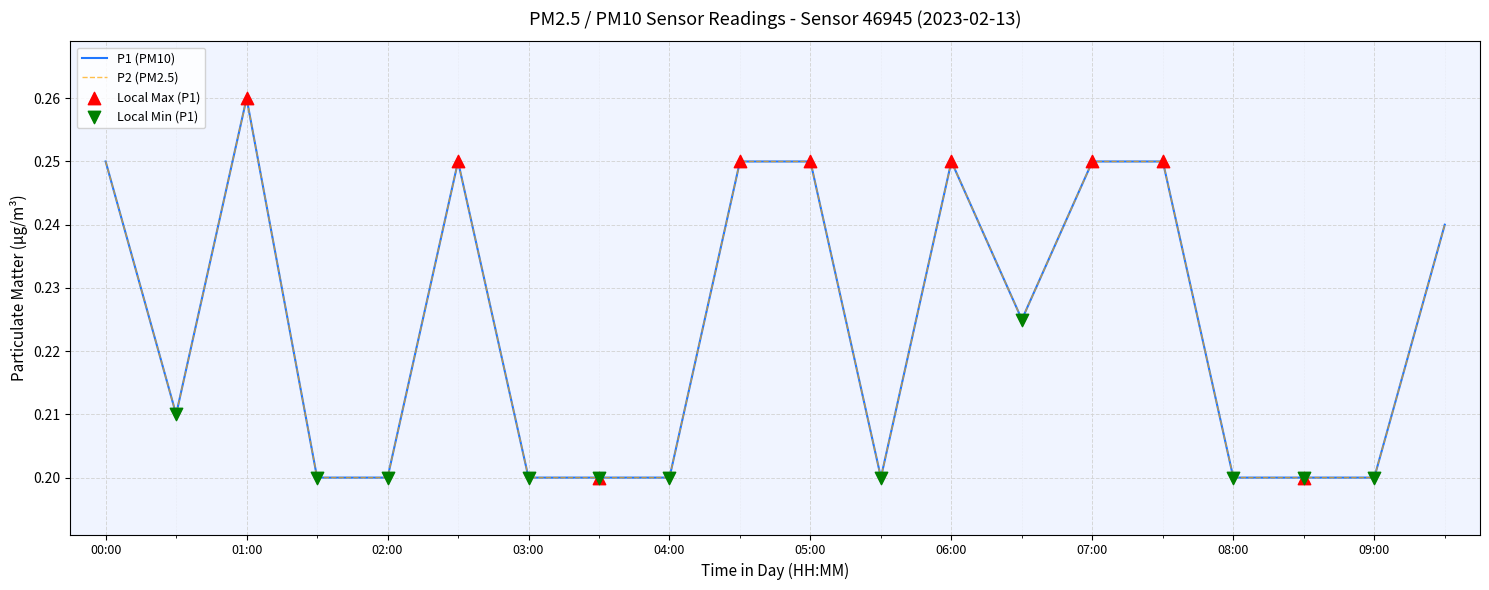

At how many categories does at least one series exceed 0?

20